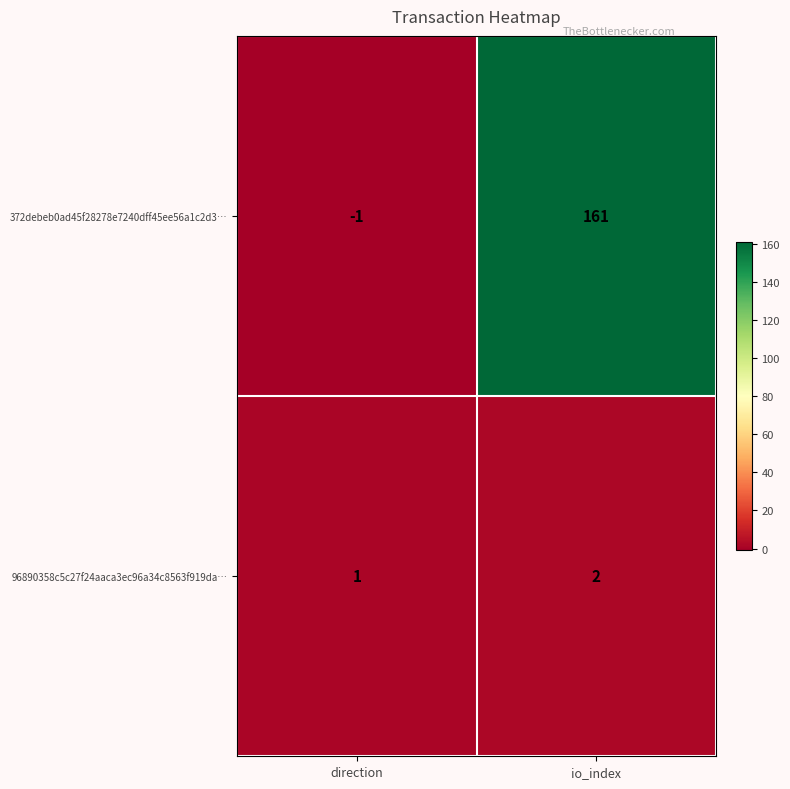

Reading right to left, extract all data points from this chart.

372debeb0ad45f28278e7240dff45ee56a1c2d3…: io_index=161	direction=-1
96890358c5c27f24aaca3ec96a34c8563f919da…: io_index=2	direction=1